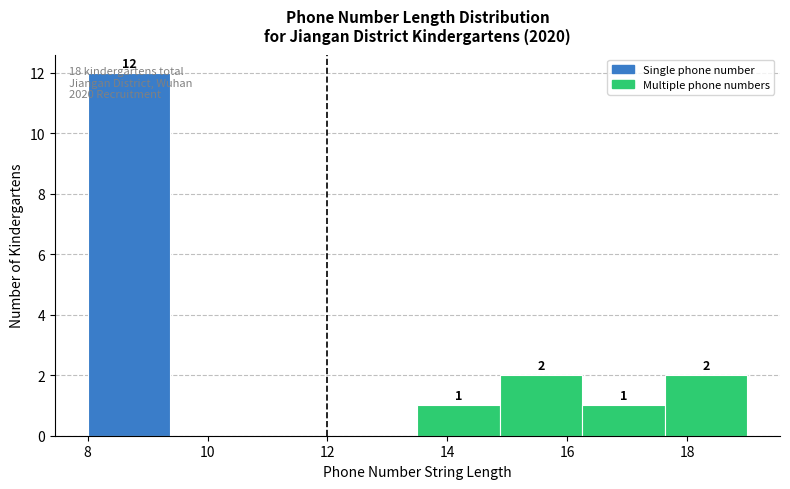

Which range on the x-axis has the tallest bar?

8.0 to 9.4